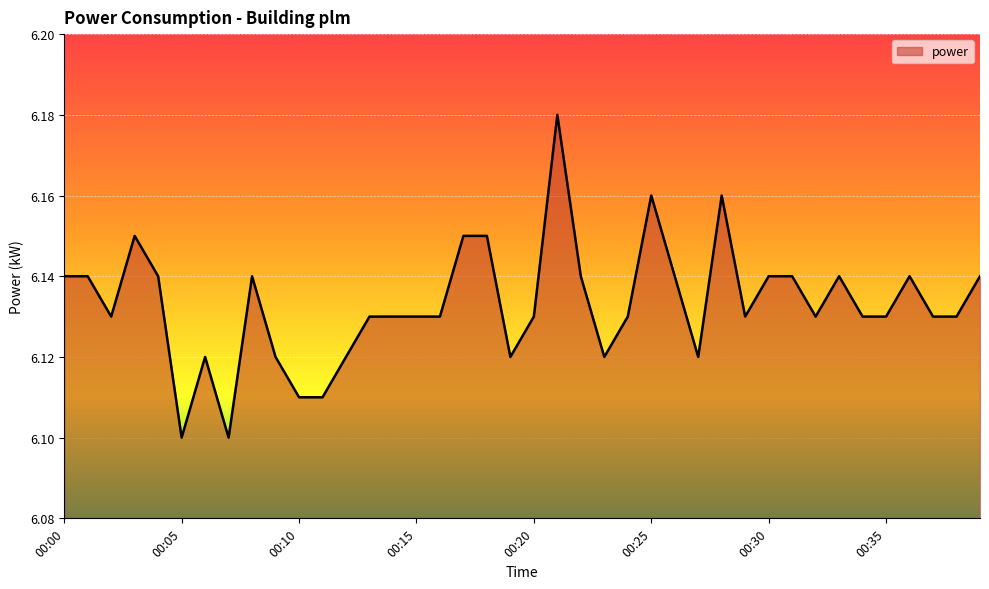

What is the value of the 40th point from the left?

6.1